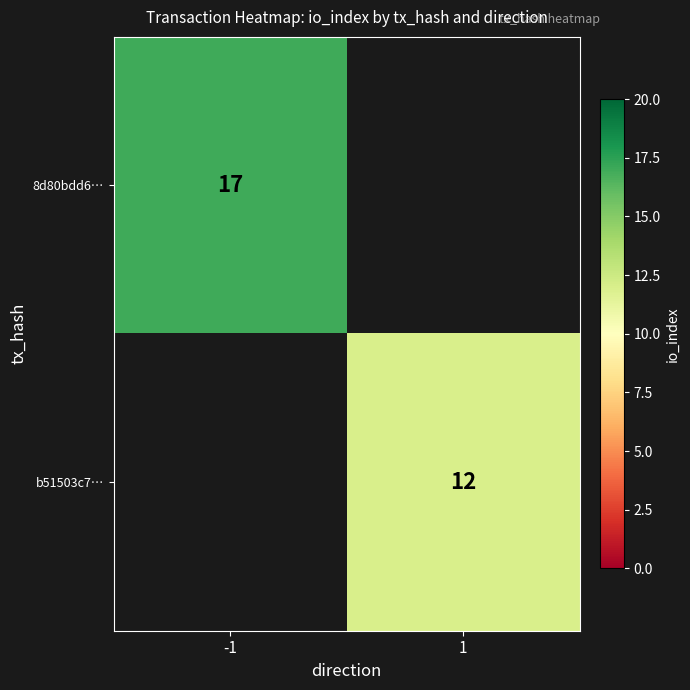

Is the value of 8d80bdd6… at -1 greater than the value of b51503c7… at 1?

Yes